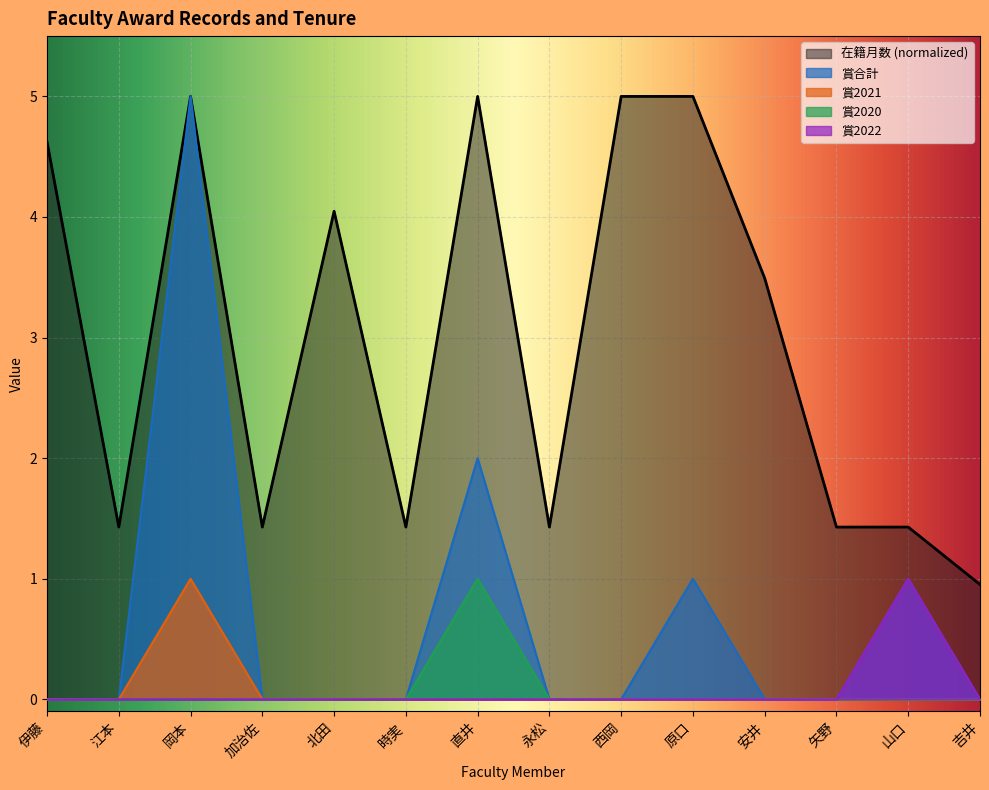

What position from the left is 安井?

11